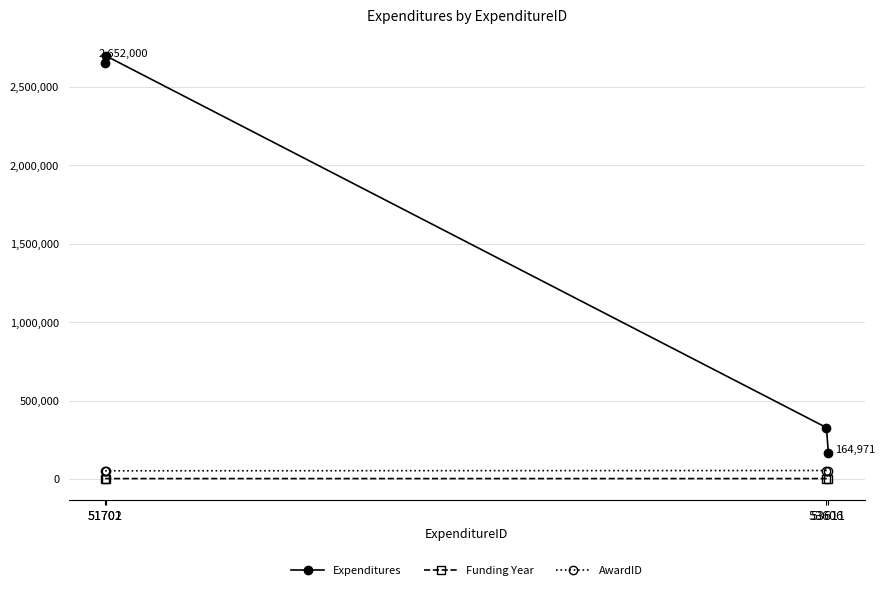

True or false: Funding Year and Expenditures intersect in this chart.

False